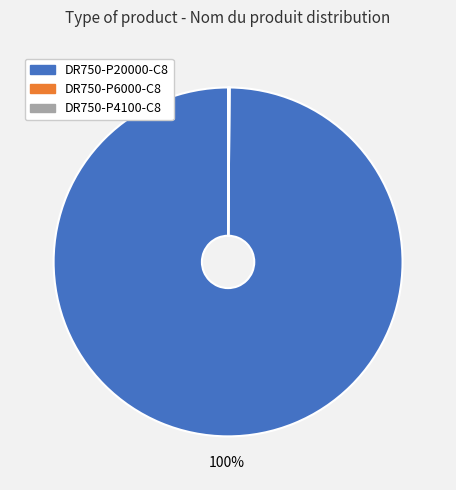

The DR750-P20000-C8 slice represents 100% of the pie. True or false?

True